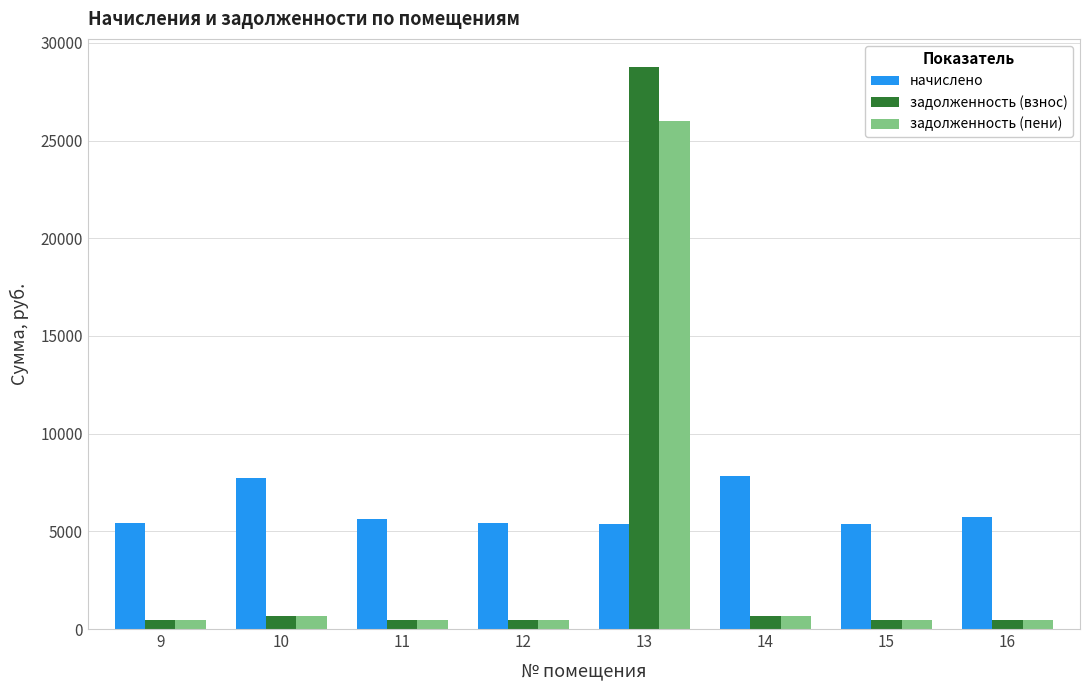

Which series has the widest spread of values?

задолженность (взнос)